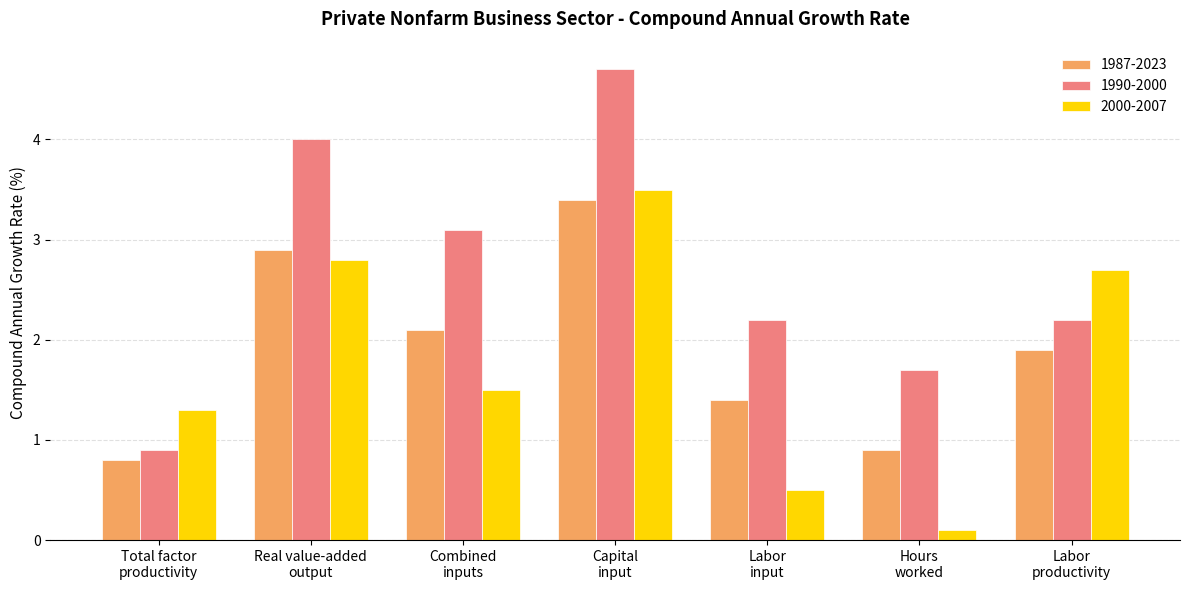

Reading right to left, transcribe all the data shown in this chart.

1987-2023: 1.9	0.9	1.4	3.4	2.1	2.9	0.8
1990-2000: 2.2	1.7	2.2	4.7	3.1	4.0	0.9
2000-2007: 2.7	0.1	0.5	3.5	1.5	2.8	1.3